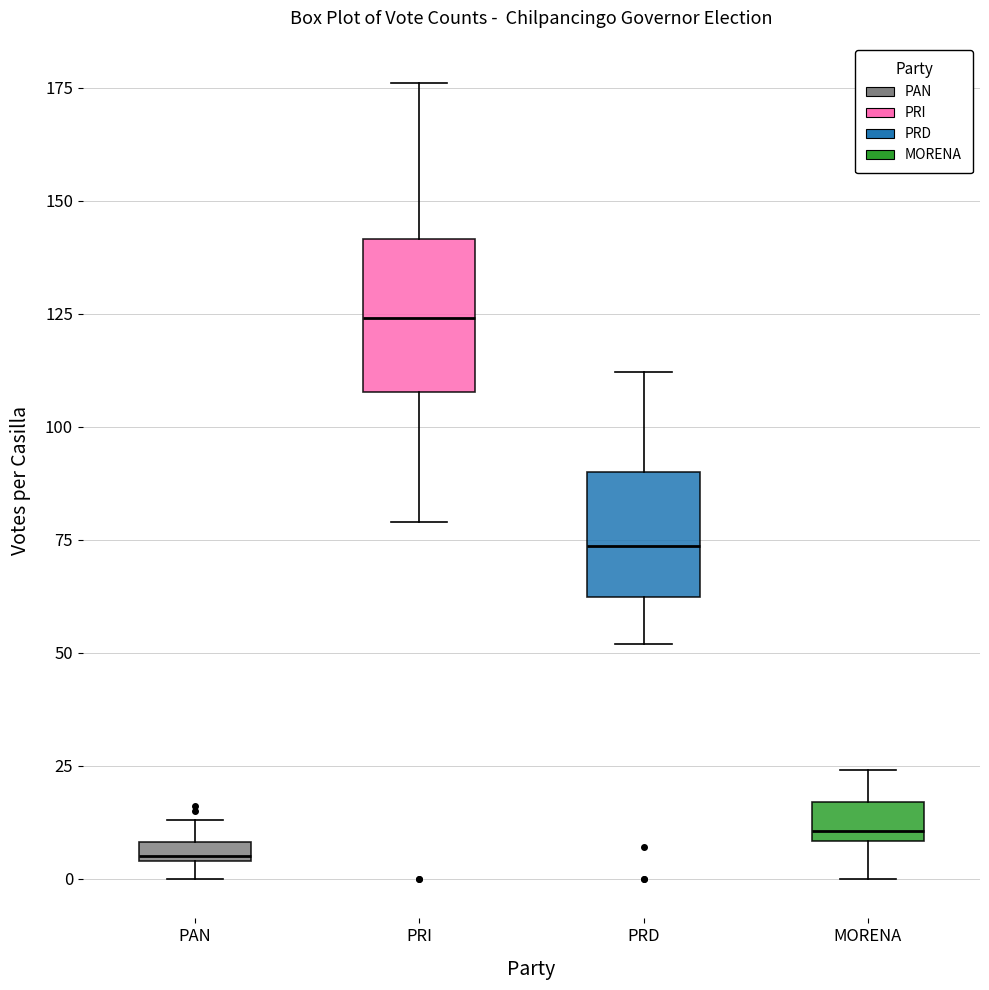

Which box's median line is the lowest?

PAN